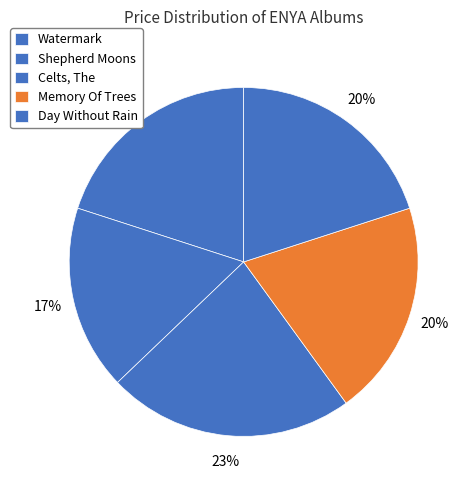

Which slice is the smallest?

Shepherd Moons